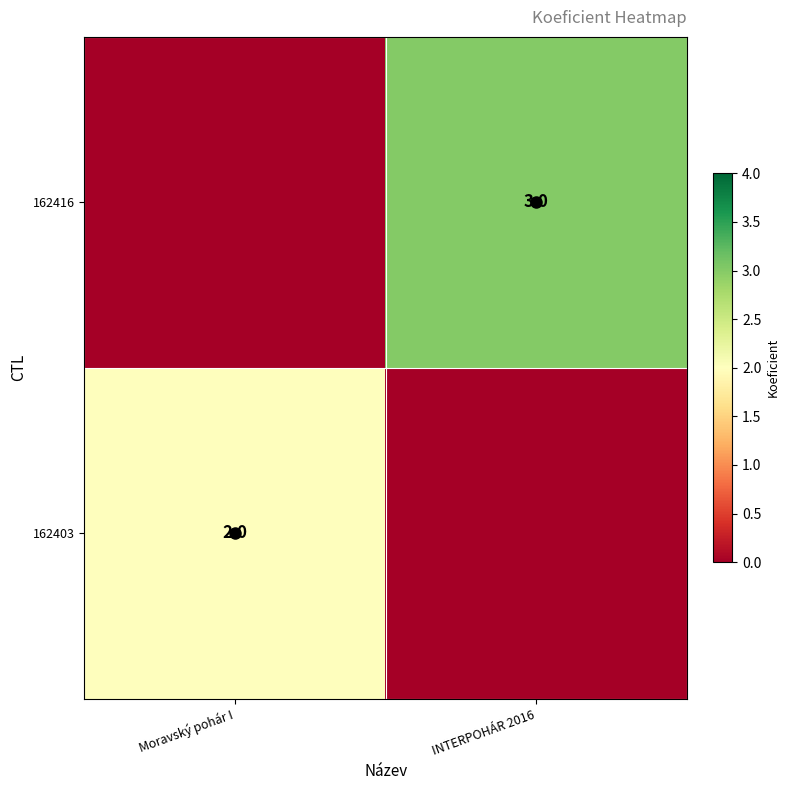

What is the total value across all series at Moravský pohár I?

2